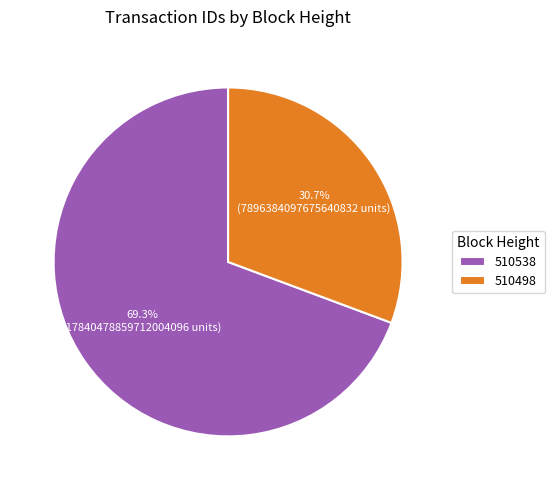

Is it true that 510538 is 56% of the pie?

False